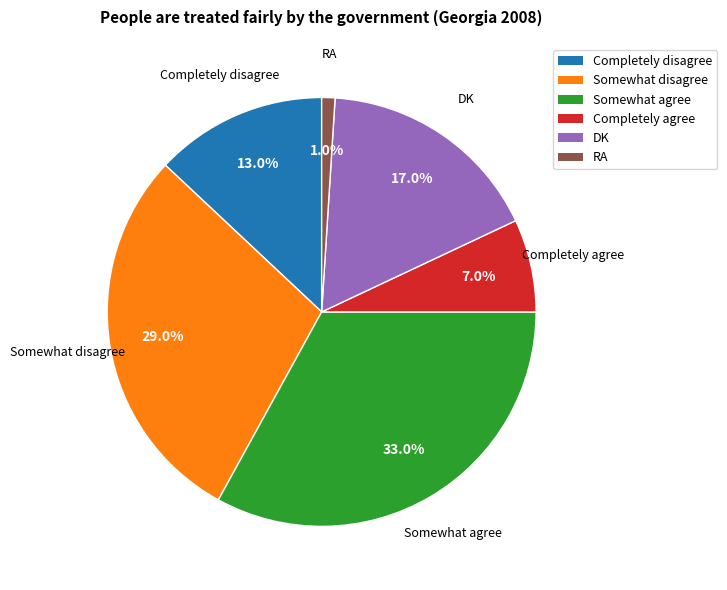

To the nearest percent, what is the difference between the largest and smallest slice percentages?

32%